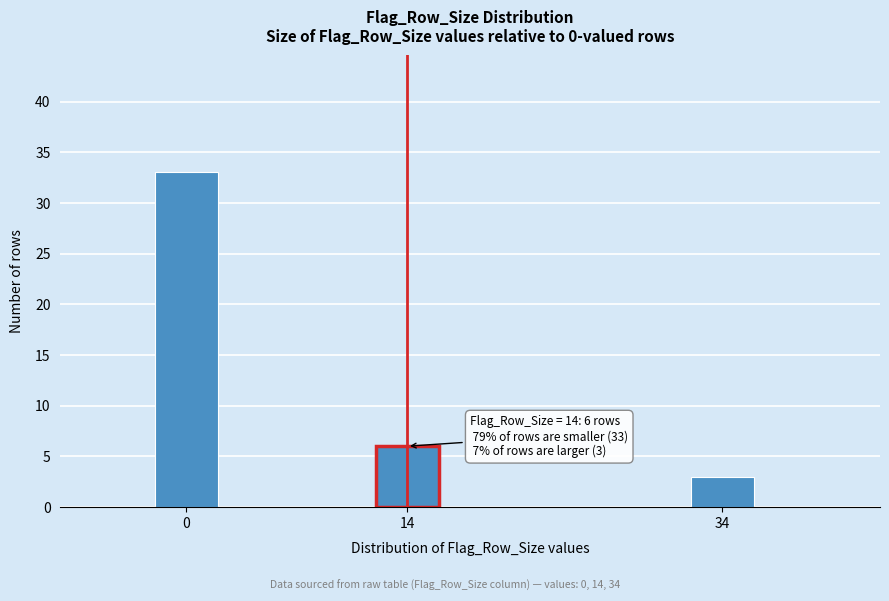

Reading left to right, transcribe all the data shown in this chart.

33	6	3